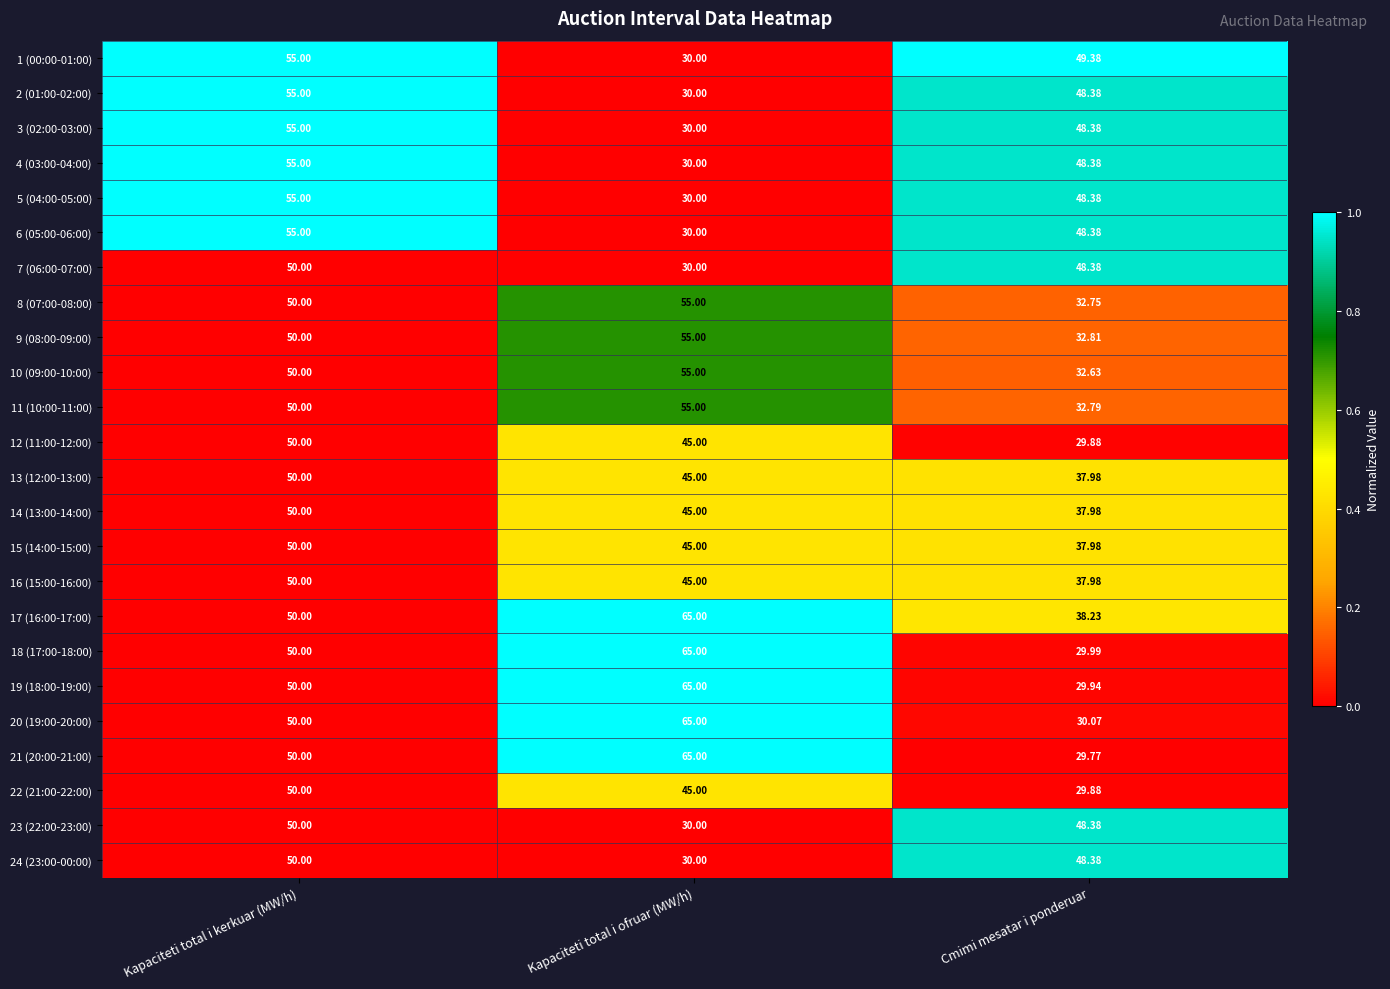

Which category has the lowest value across all series?

Cmimi mesatar i ponderuar